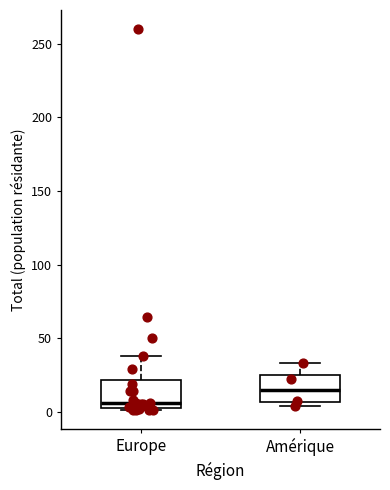

Reading left to right, read every box against the y-axis: the position of its median line, the range the box covers, and the ends of its whiskers. The values are not printed on the chart, so give them approximately, as read against the axis.

Europe: median 5 (just above the box's lower edge), box 5 to 20, whiskers 0 to 40
Amérique: median 15, box 5 to 25, whiskers 5 (just below the box's lower edge) to 35